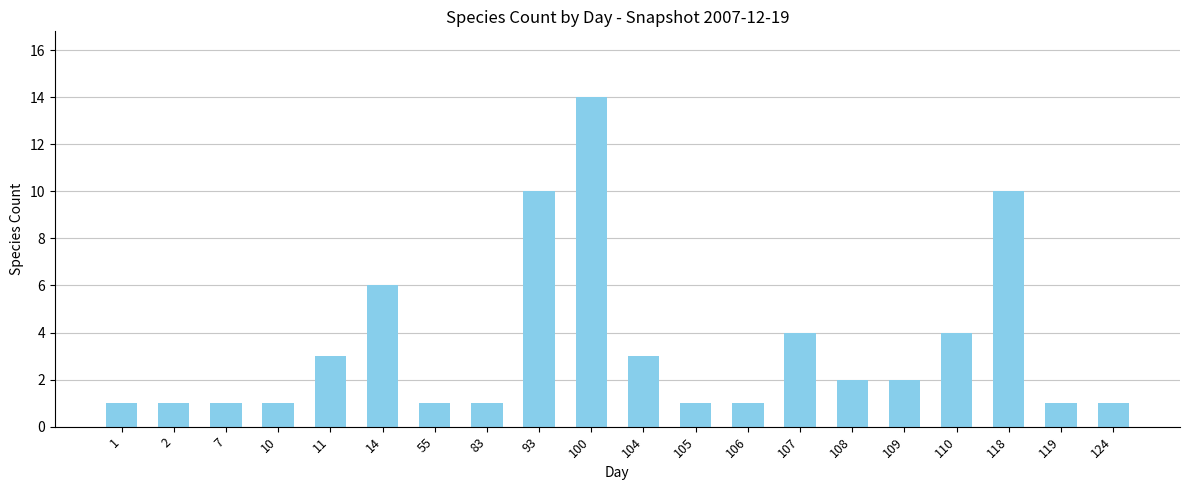

Reading left to right, what are all the values shown in this chart?

1=1	2=1	7=1	10=1	11=3	14=6	55=1	83=1	93=10	100=14	104=3	105=1	106=1	107=4	108=2	109=2	110=4	118=10	119=1	124=1